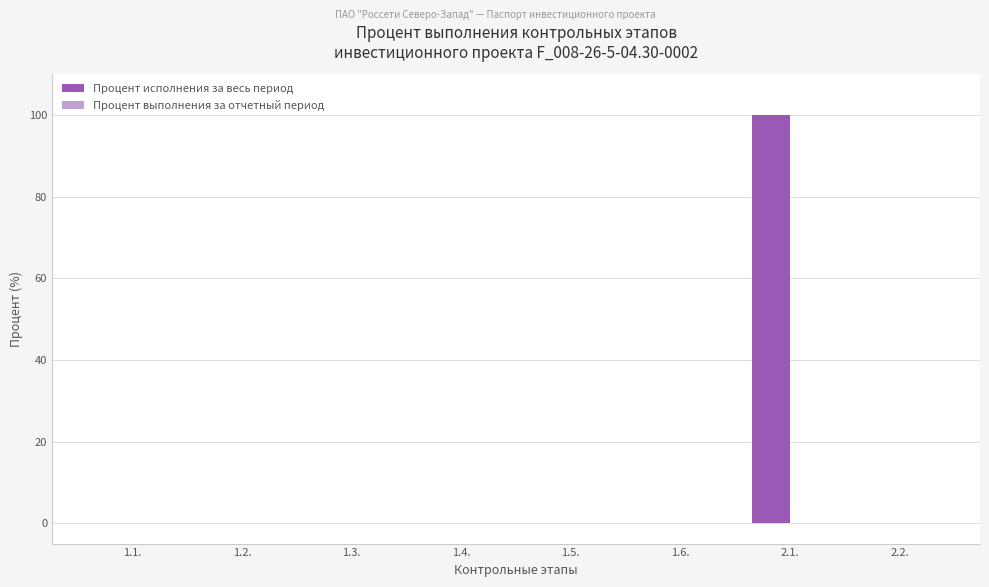

What is the change in value from 1.1. to 2.1.?

+100